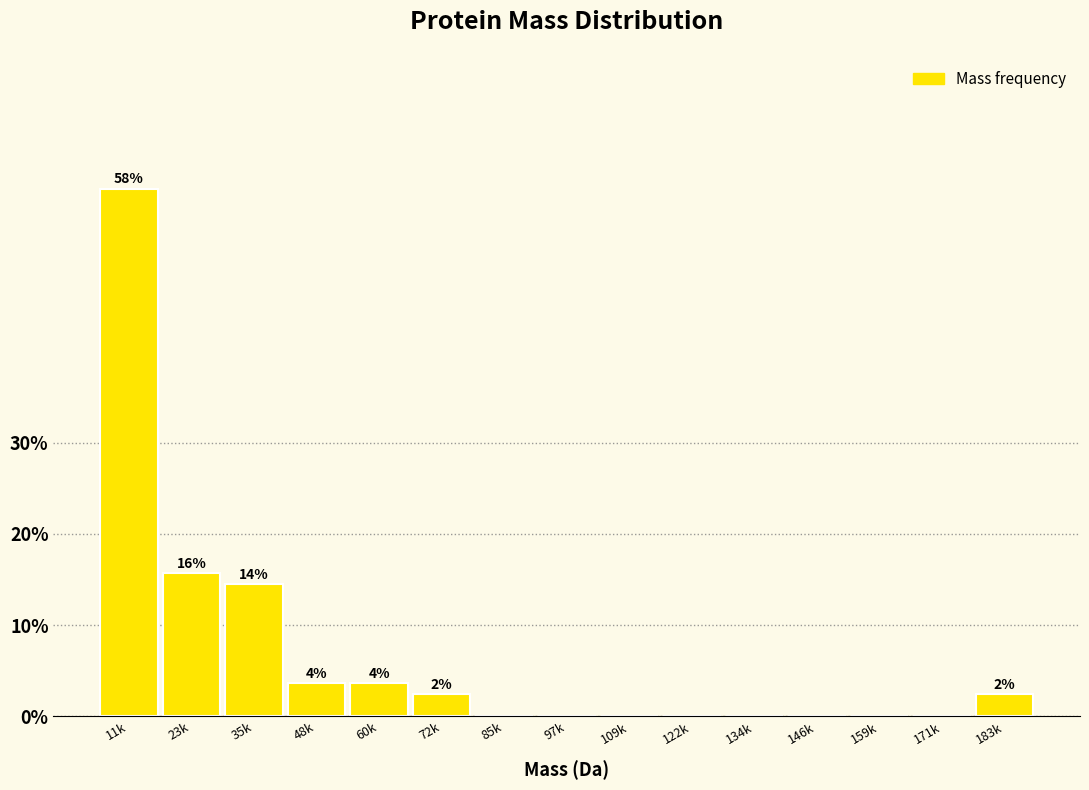

Reading left to right, extract all data points from this chart.

11k=57.8	23k=15.7	35k=14.5	48k=3.6	60k=3.6	72k=2.4	85k=0.0	97k=0.0	109k=0.0	122k=0.0	134k=0.0	146k=0.0	159k=0.0	171k=0.0	183k=2.4